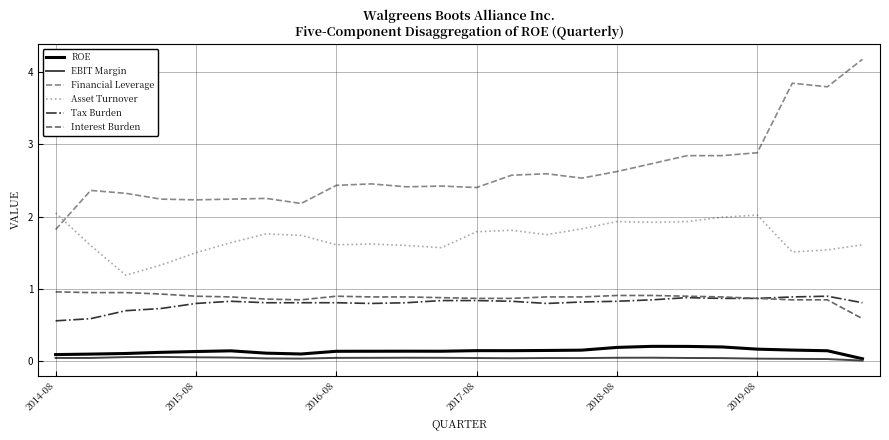

True or false: Tax Burden and Asset Turnover cross at least once.

False